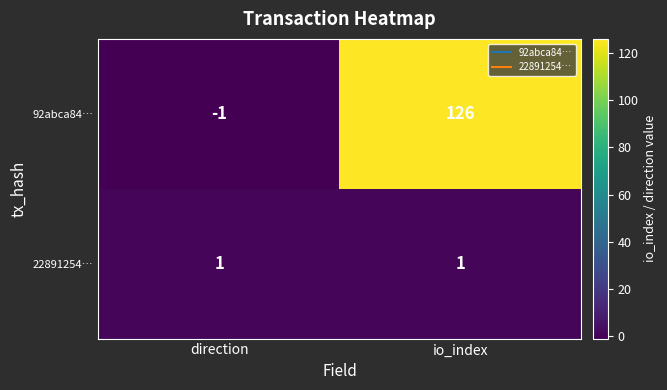

Reading right to left, what are all the values shown in this chart?

92abca84…: 126	-1
22891254…: 1	1